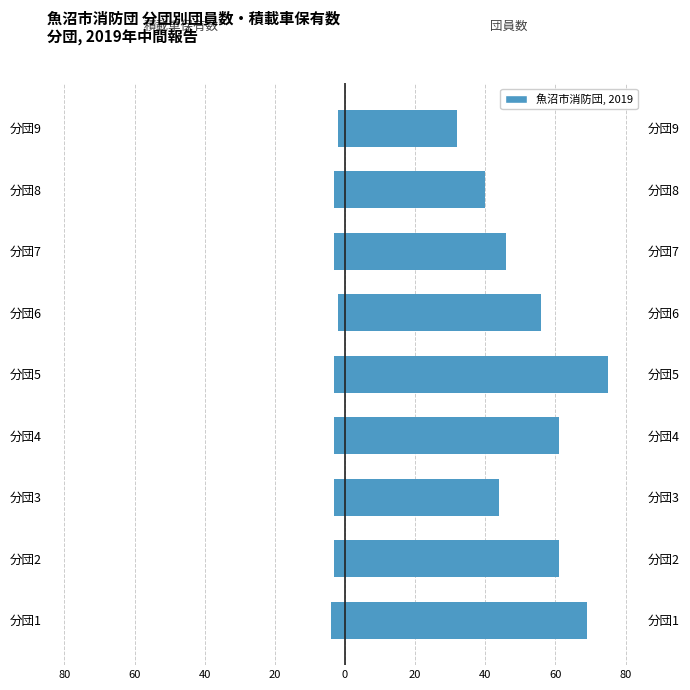

What is the average value of the 積載車保有数 (現状) series?

-3